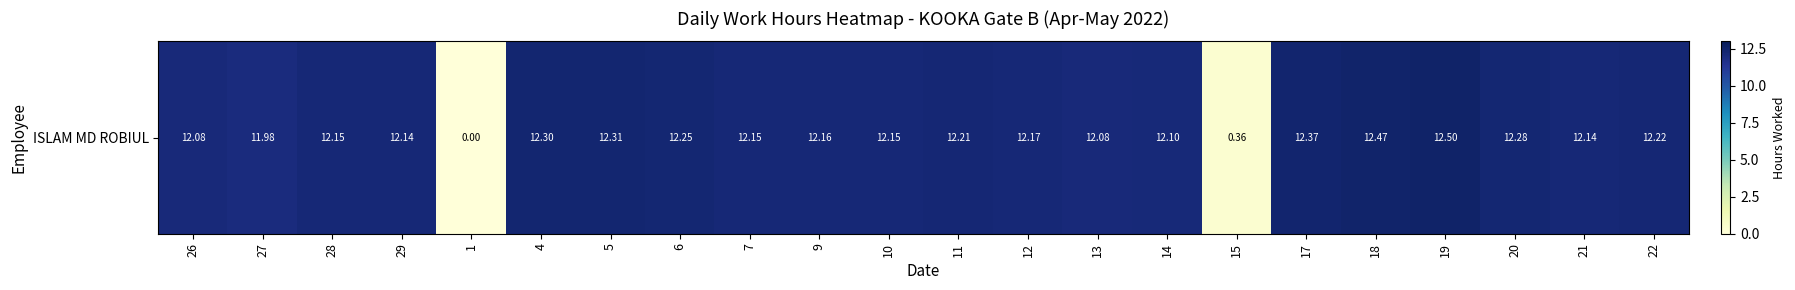

Is it true that the value at 27 is 21.5?

False